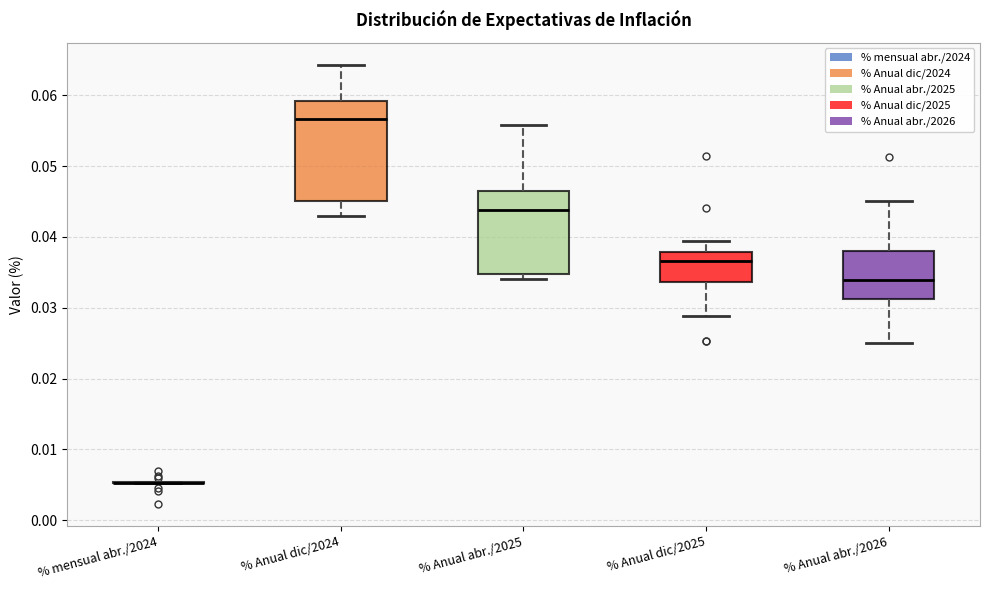

Which box is the tallest, from its lower edge to its upper edge?

% Anual dic/2024